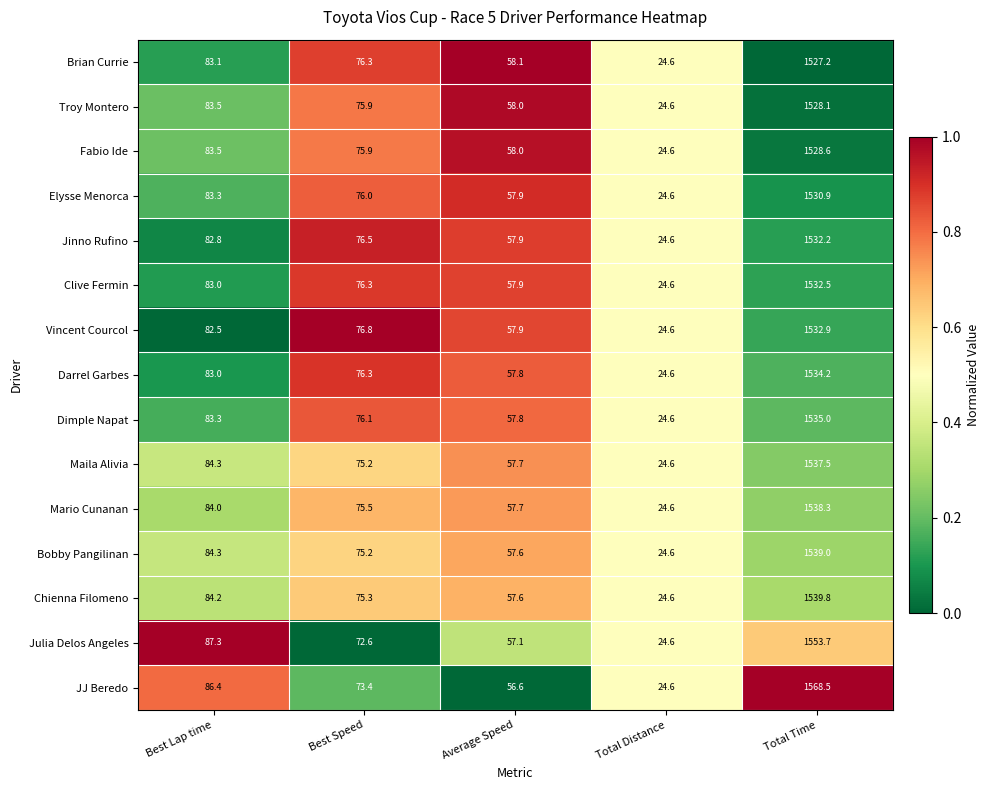

What is the difference between the maximum and minimum values in the Brian Currie series?

1502.6